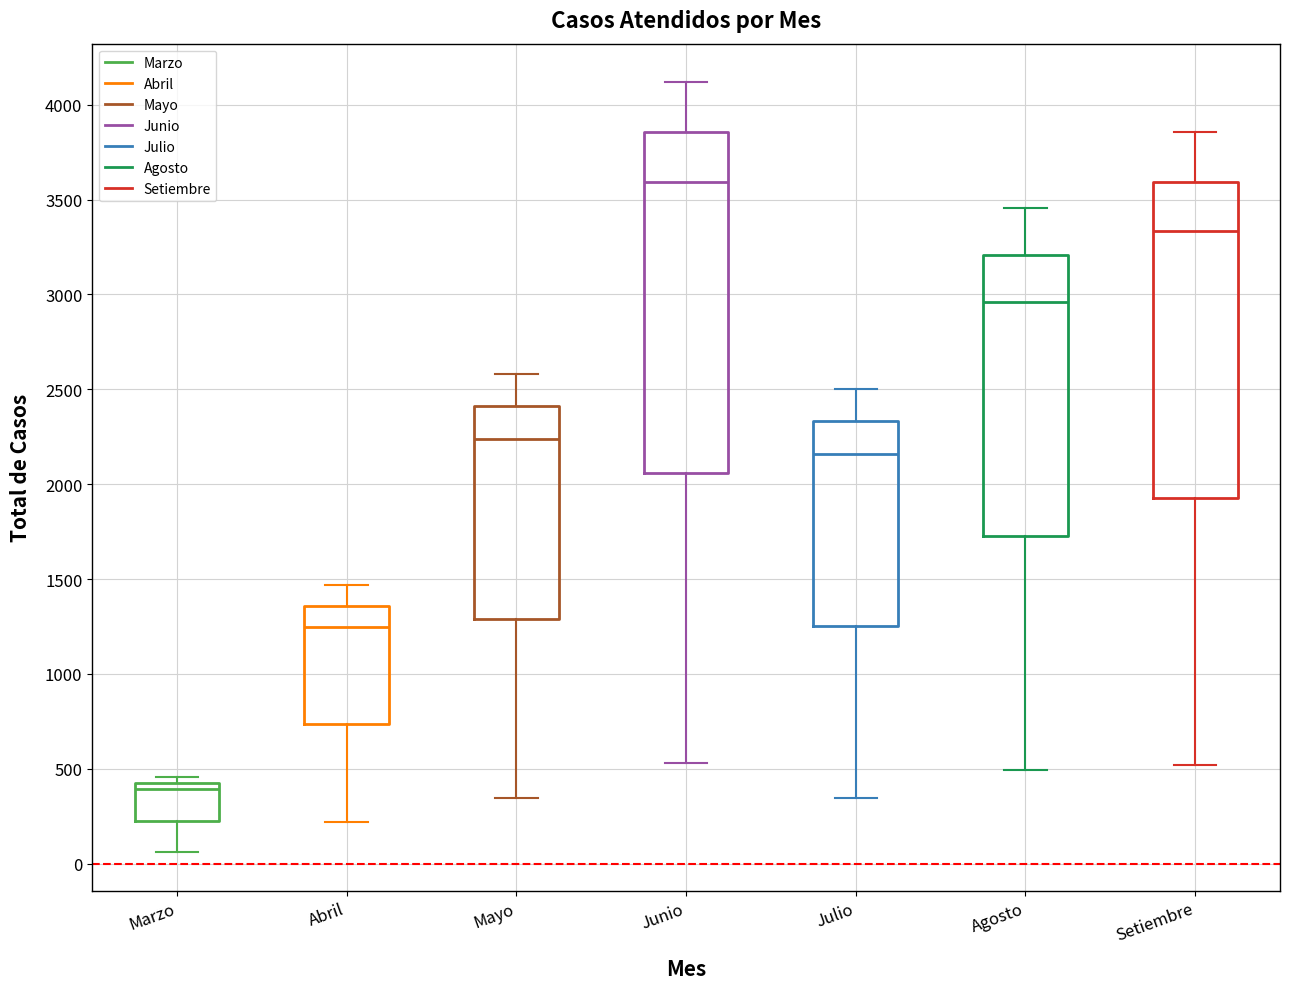

Where is the upper edge of the box for Abril on the y-axis? The values are not printed on the chart, so give them approximately, as read against the axis.

1350